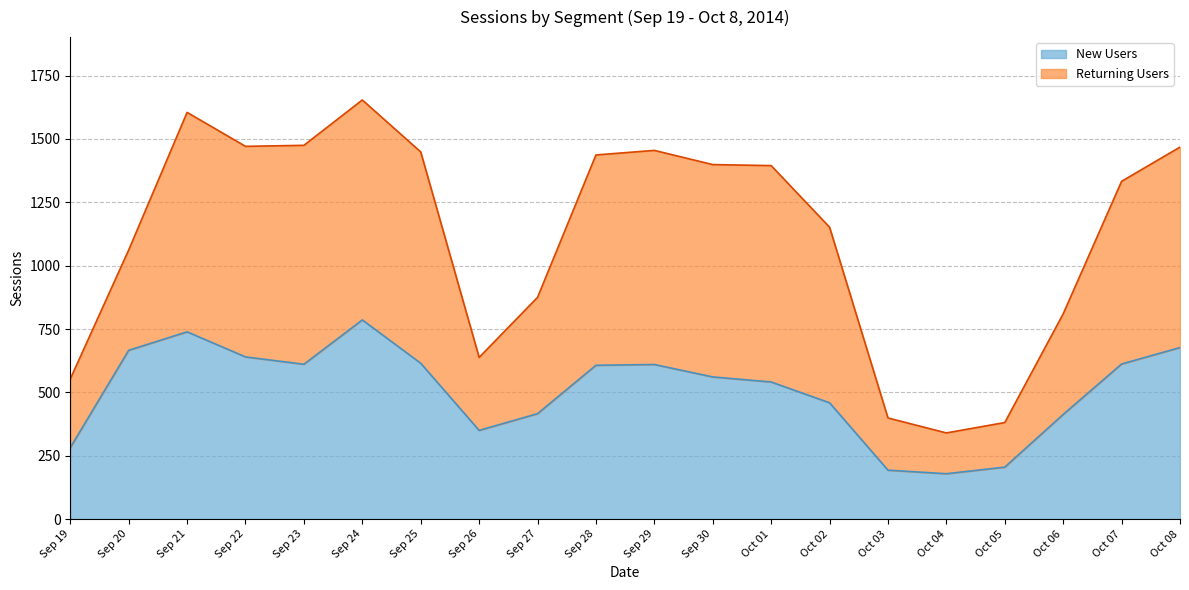

The value at Oct 06 is 413. True or false?

True